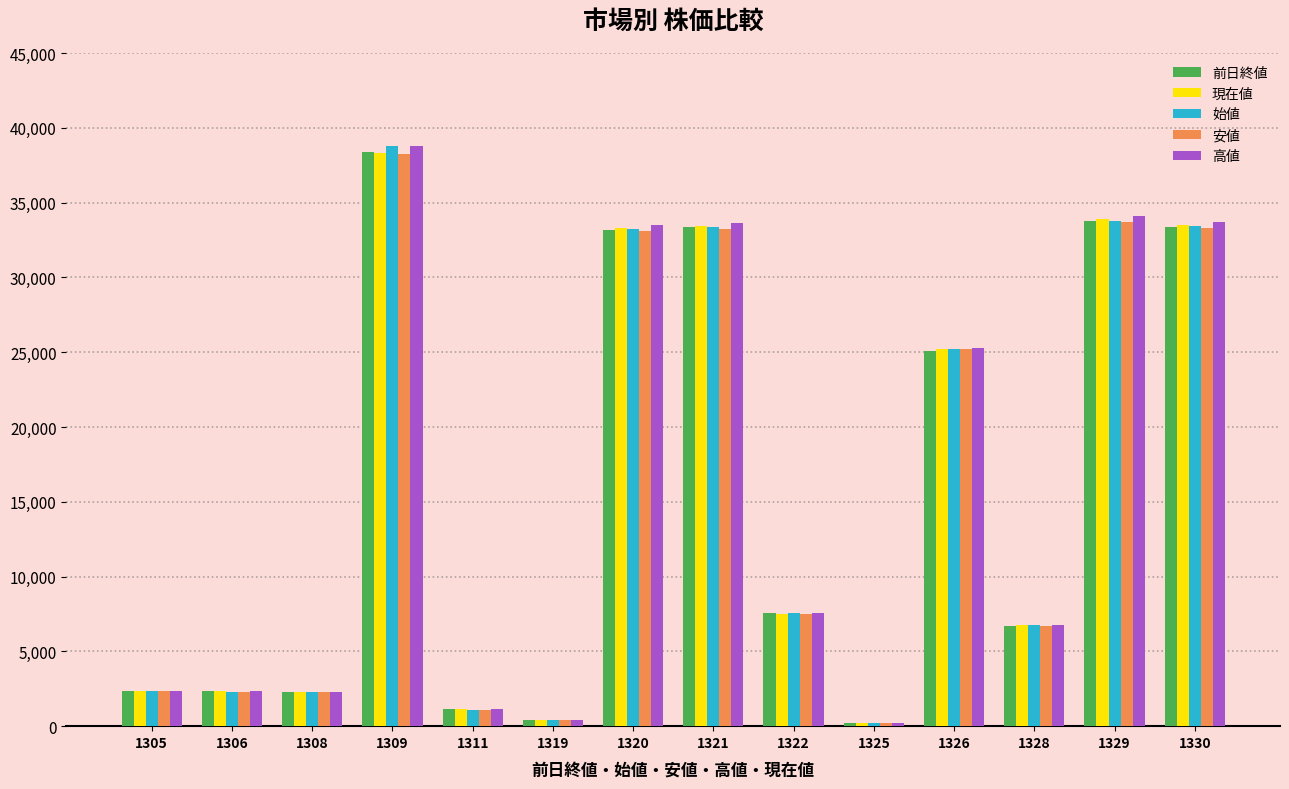

How many categories are shown in the chart?

14